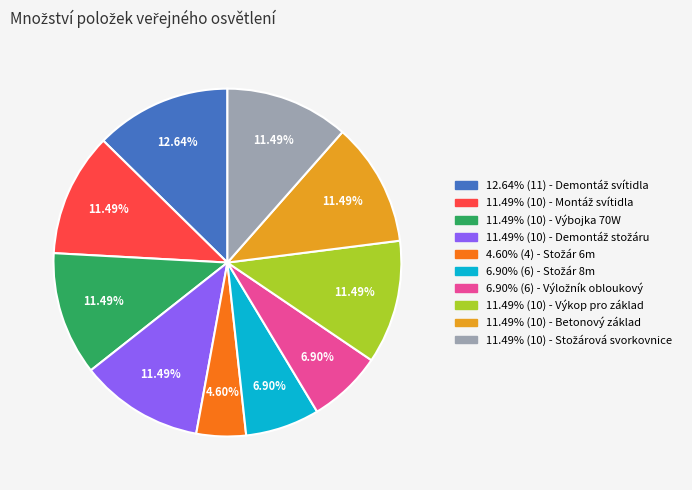

Is there any slice that represents more than half of the pie?

No